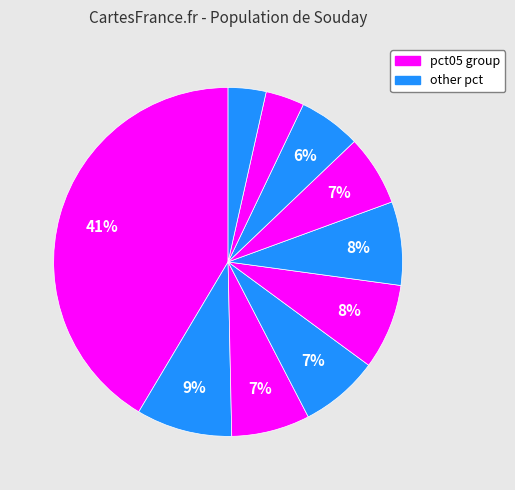

How many segments does this pie chart have?

10